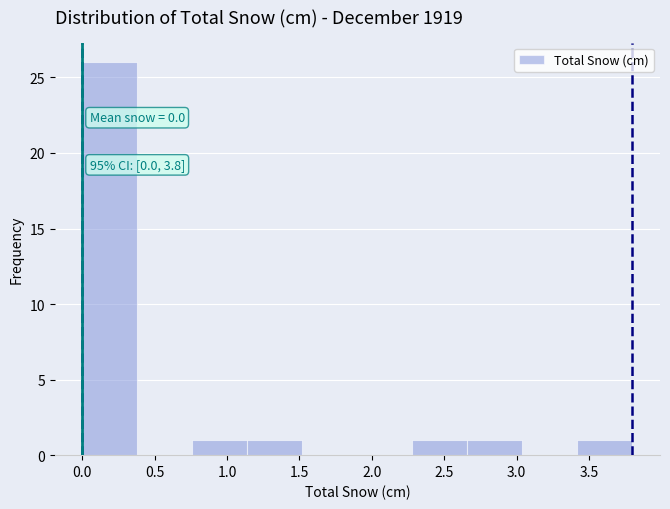

Which range on the x-axis has the tallest bar?

0.00 to 0.38